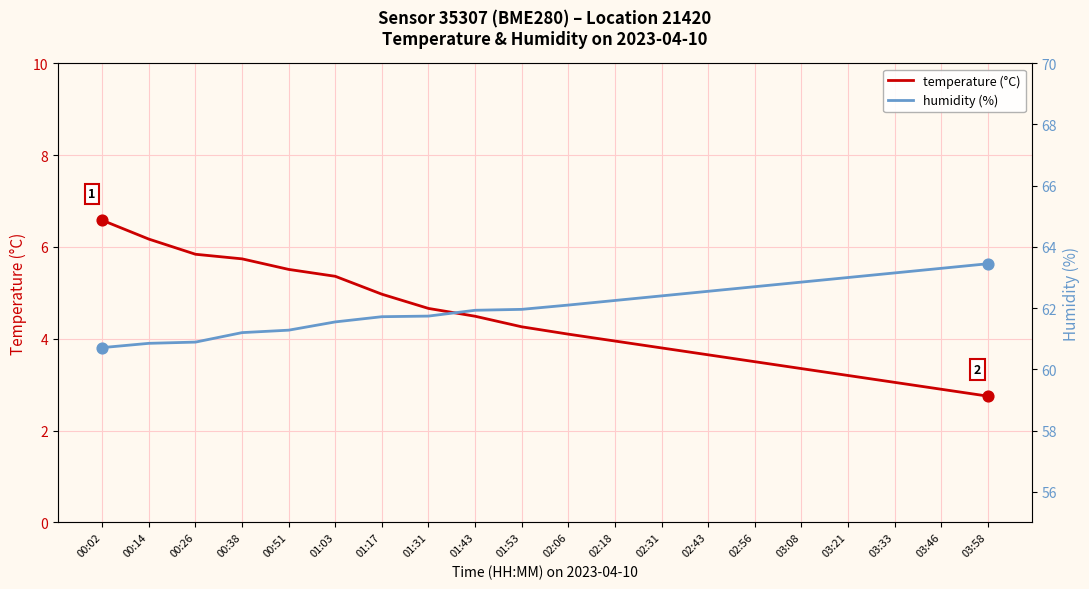

At how many categories does at least one series exceed 37?

20